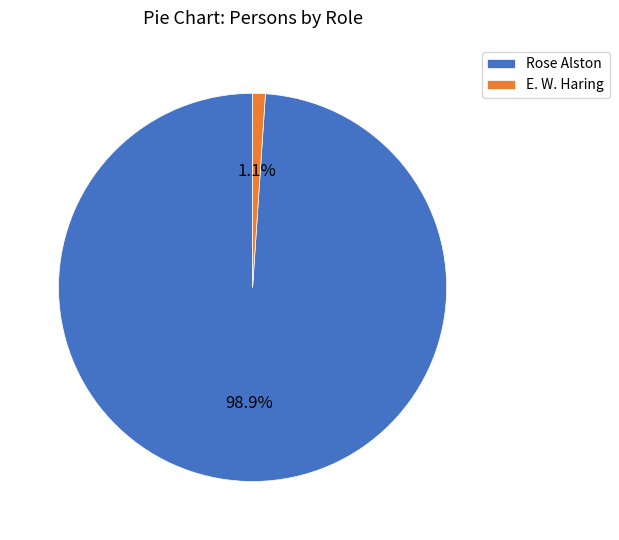

To the nearest percent, what is the average slice percentage?

50%